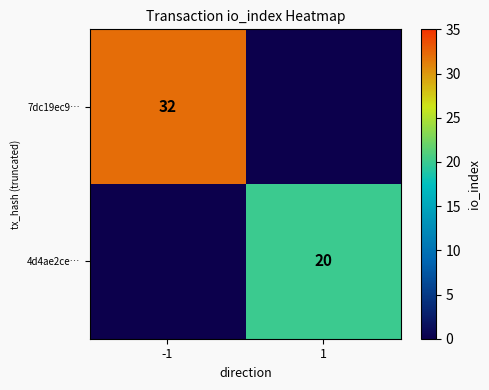

Is it true that 4d4ae2ce… equals 27 at 1?

False